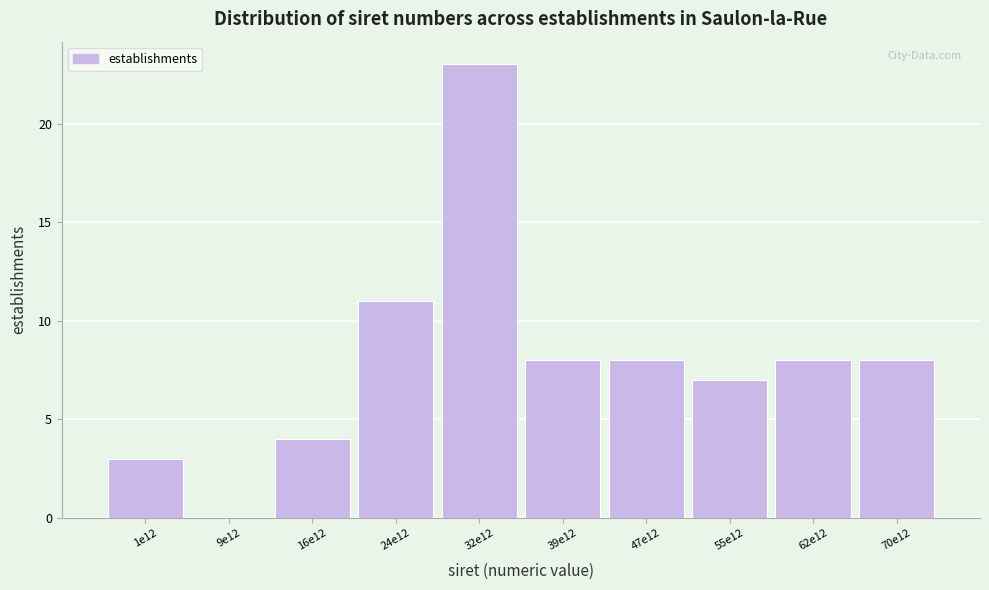

Reading left to right, extract all data points from this chart.

1e12=3	9e12=0	16e12=4	24e12=11	32e12=23	39e12=8	47e12=8	55e12=7	62e12=8	70e12=8